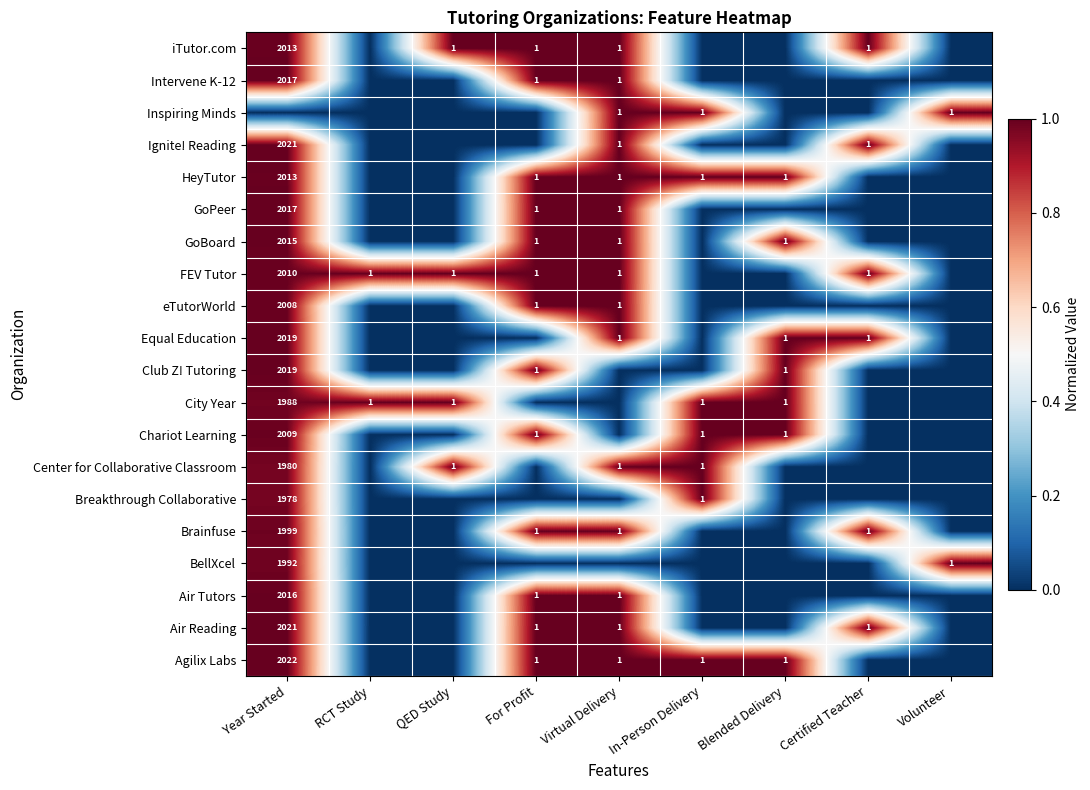

The Ignite! Reading series shows 2 at Certified Teacher. True or false?

False